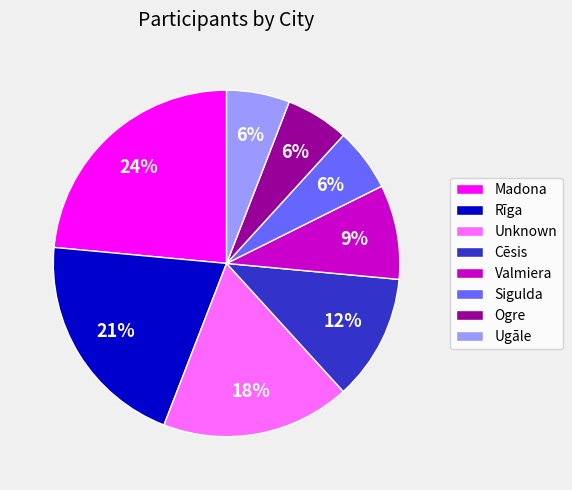

To the nearest percent, what is the combined percentage of Rīga and Ogre?

26%